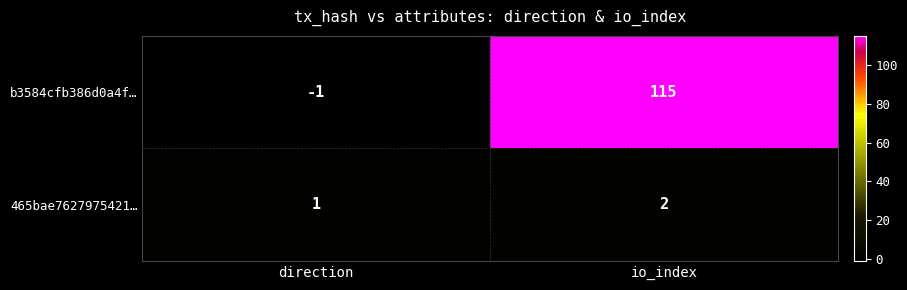

What is the difference between the b3584cfb386d0a4f… values at direction and io_index?

116